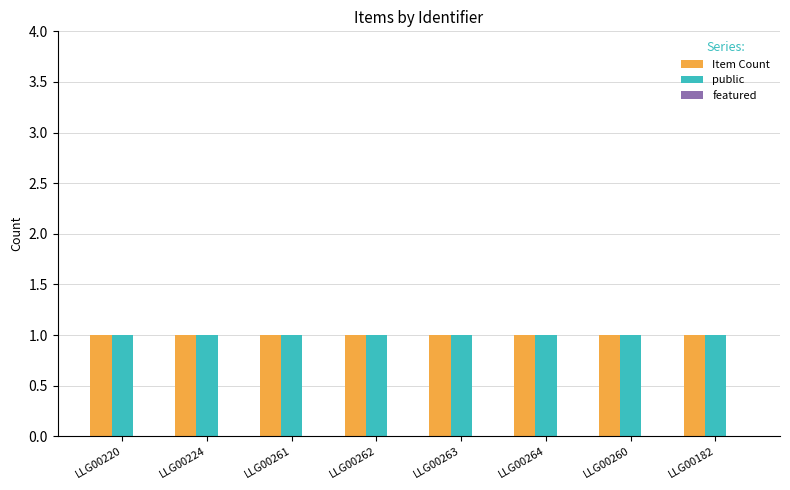

What position from the left is LLG00264?

6